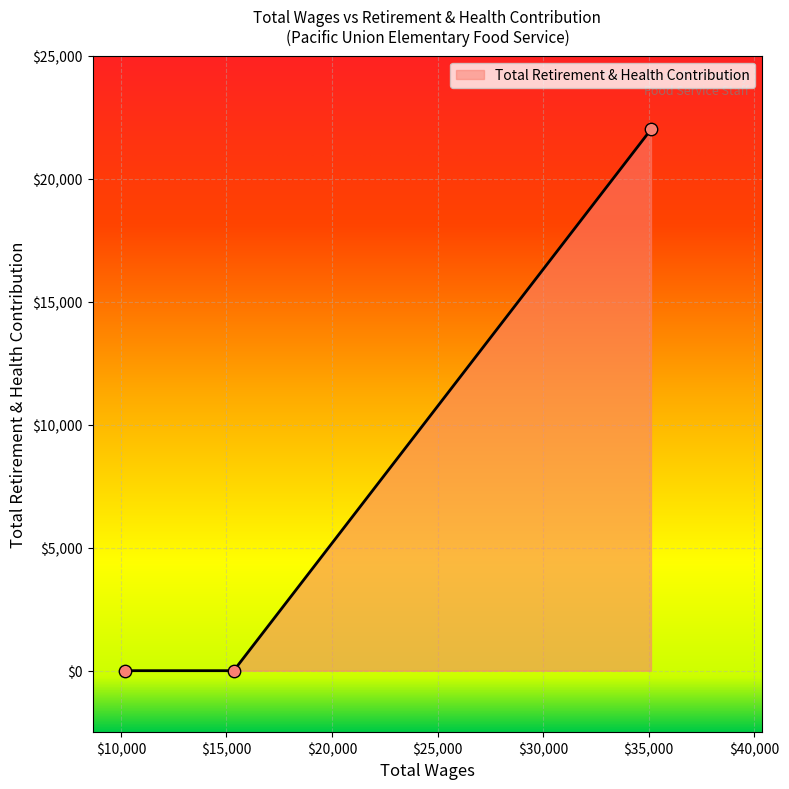

What is the sum of all values?

22002